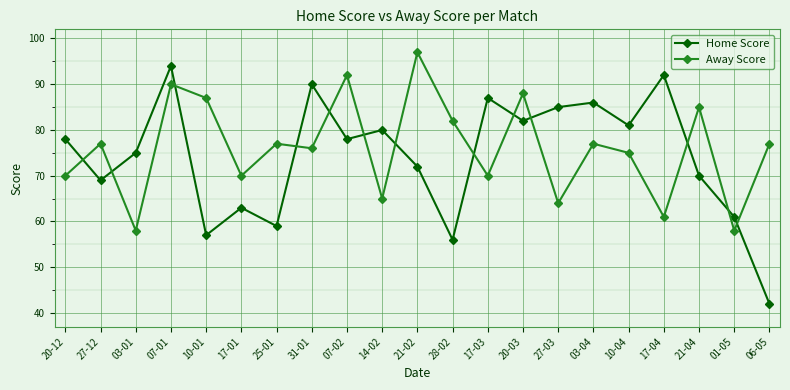

Is the value of Away Score at 21-02 greater than the value of Home Score at 03-04?

Yes